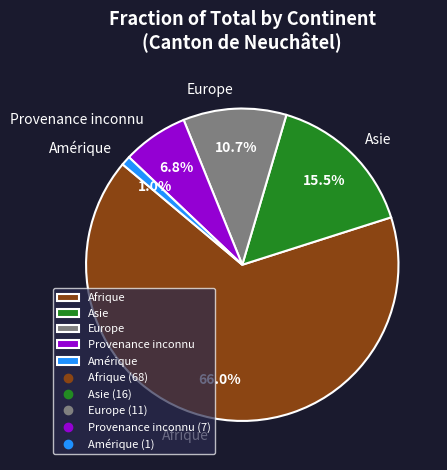

Which category has the biggest portion of the pie?

Afrique